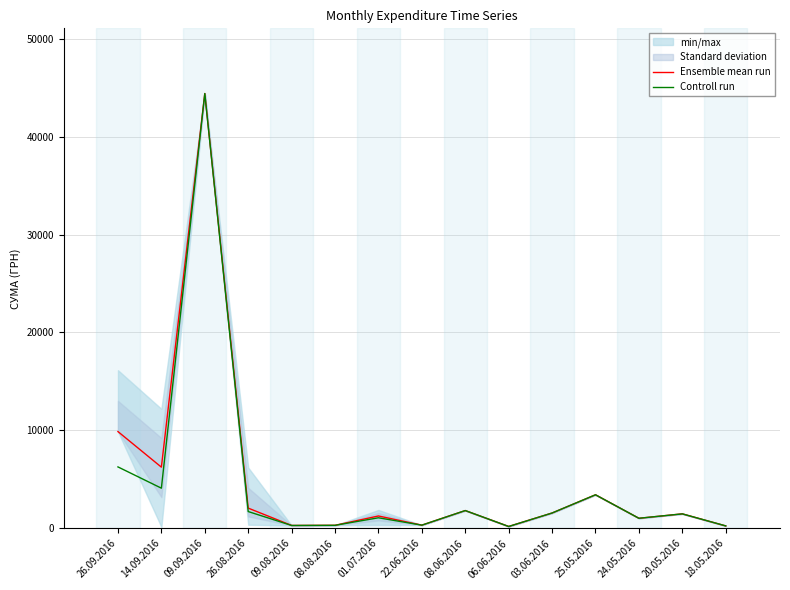

What is the value of the Ensemble mean run point at the 11th from the left?

1561.0